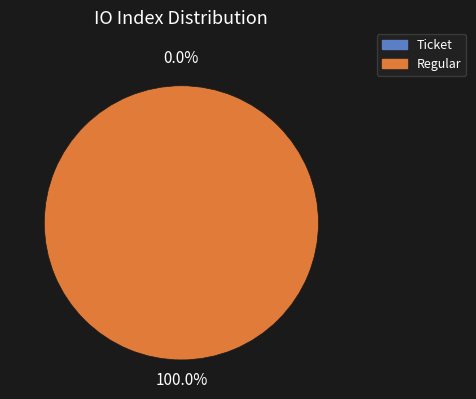

How much of the chart is everything except Ticket?

100.0%